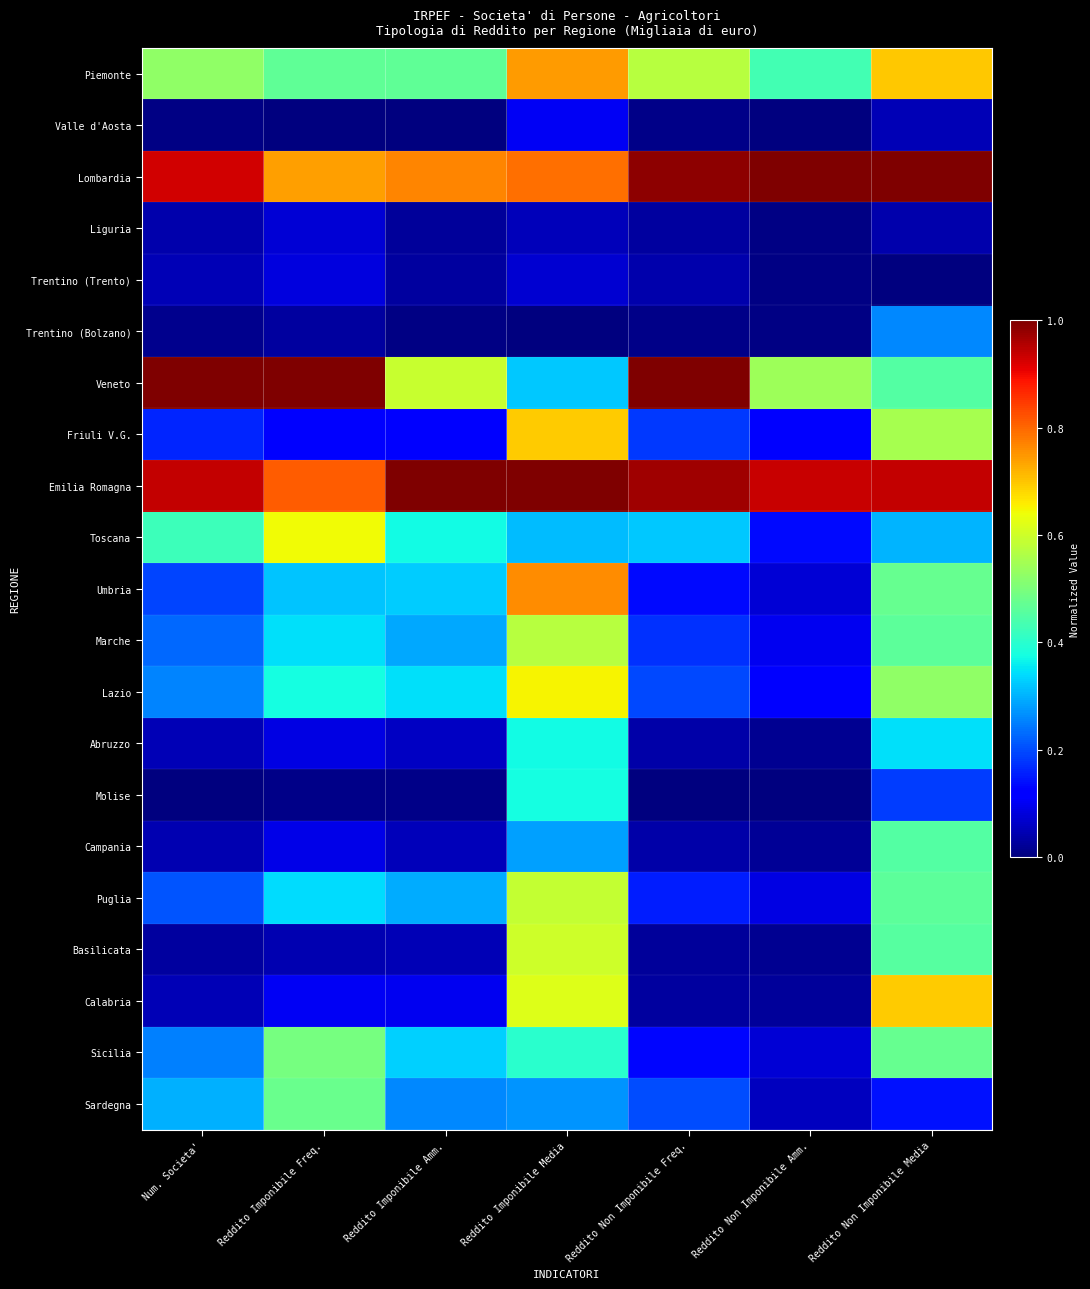

What is the total value across all series at Reddito Imponibile Amm.?

5.5